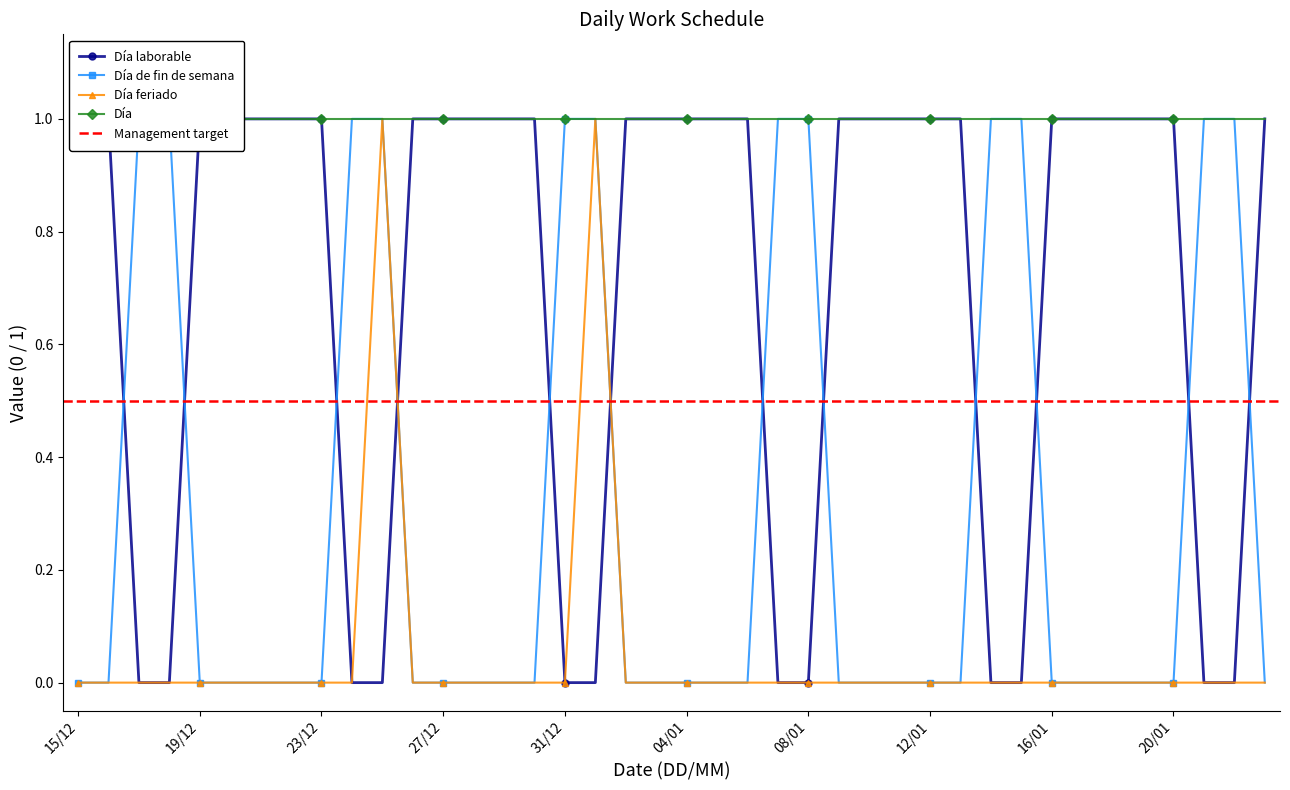

Is it true that Día de fin de semana equals 0 at 08/01?

False